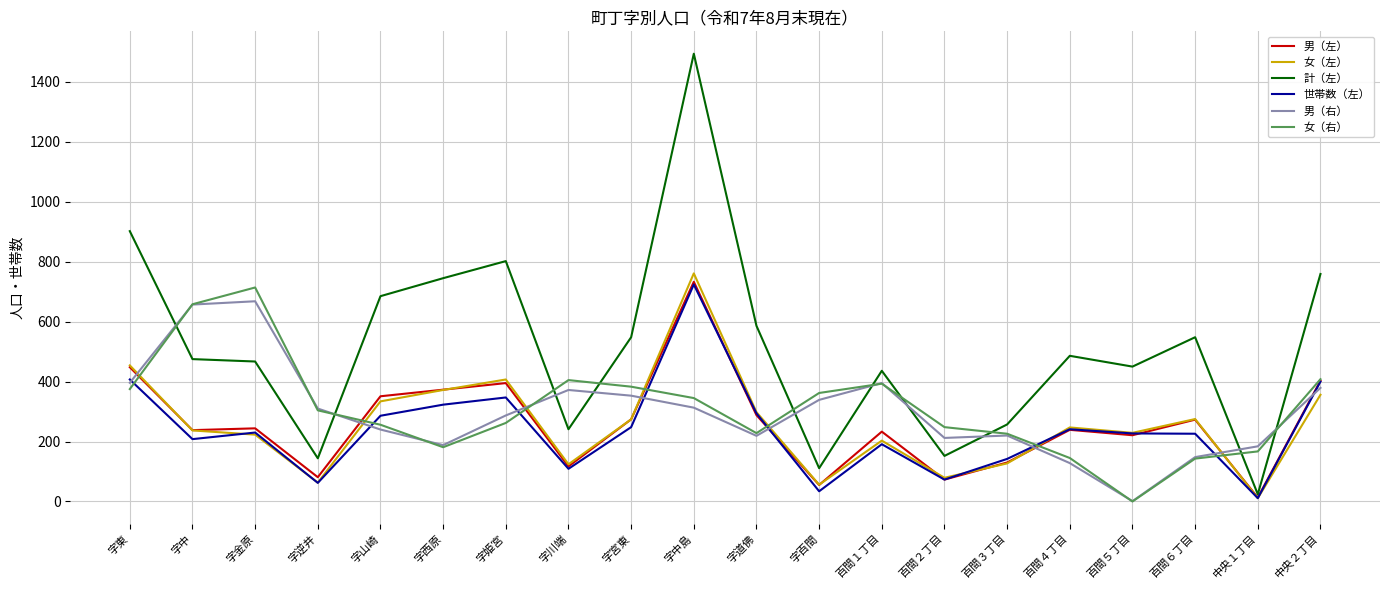

What is the greatest value displayed?

1494